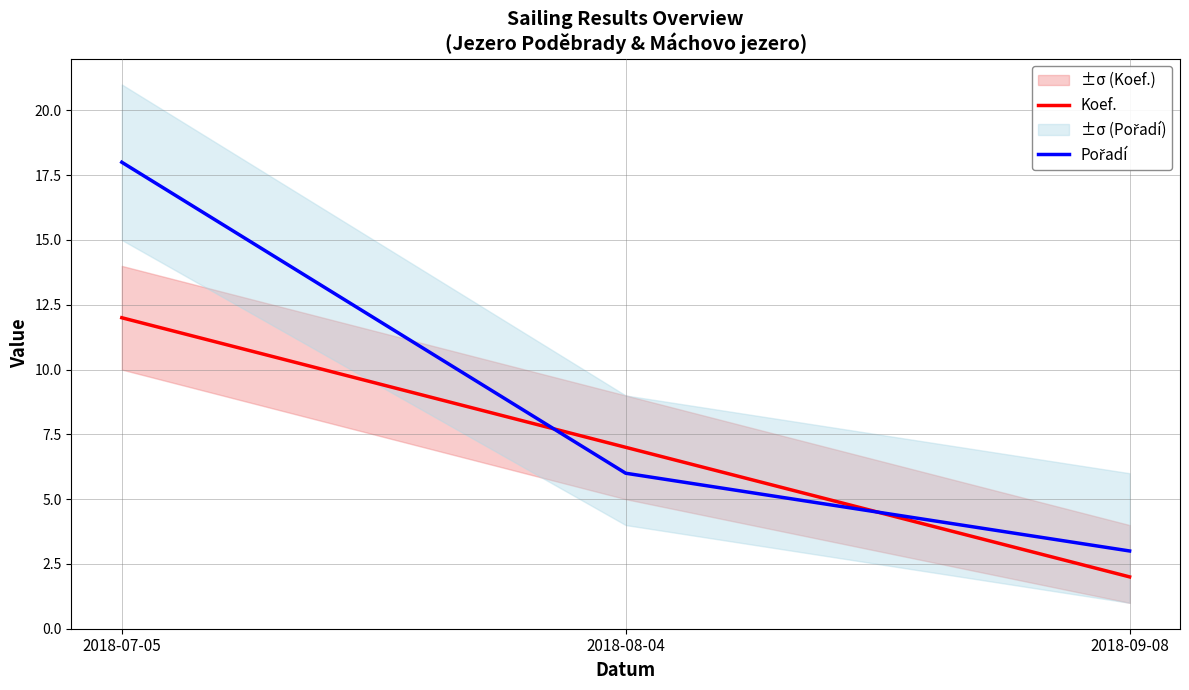

What position from the right is 2018-09-08?

1